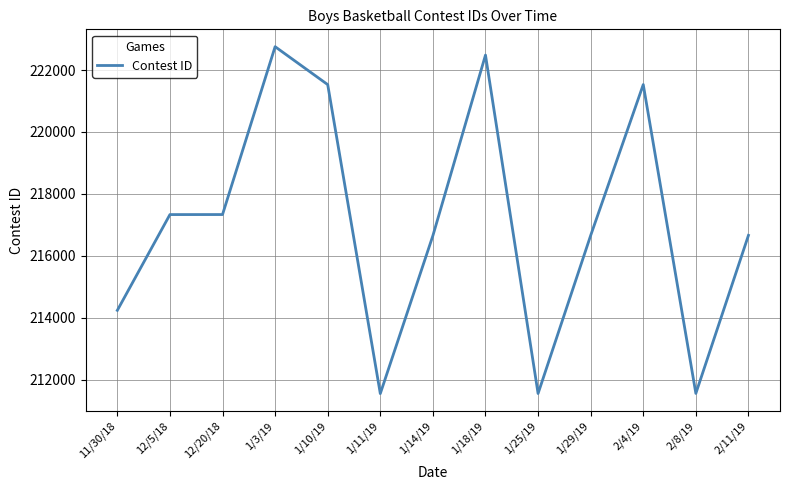

How many categories are shown in the chart?

13